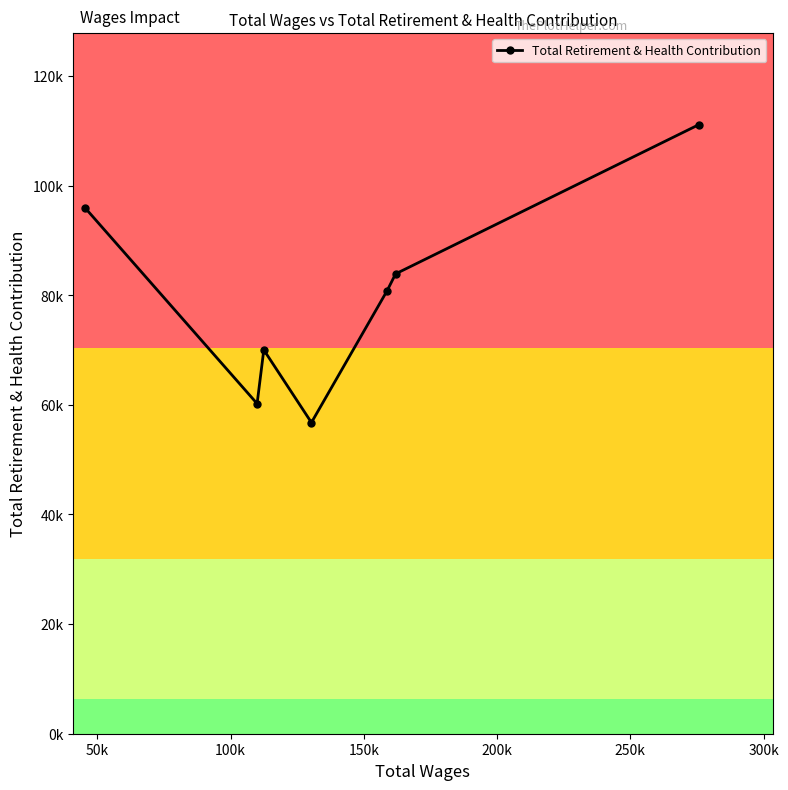

Does the chart have visible grid lines?

No